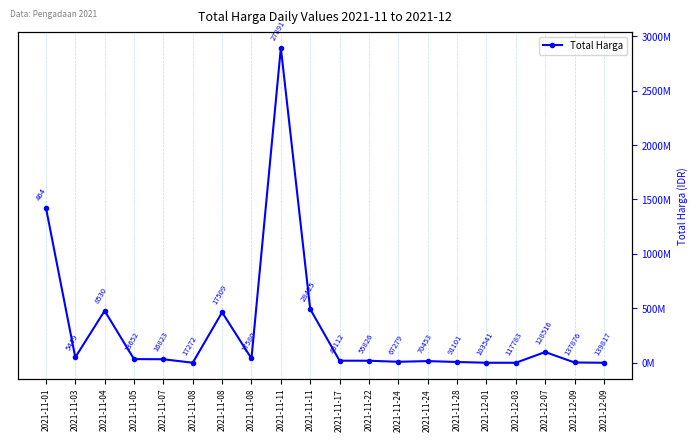

Does the chart display data point markers on the line(s)?

Yes